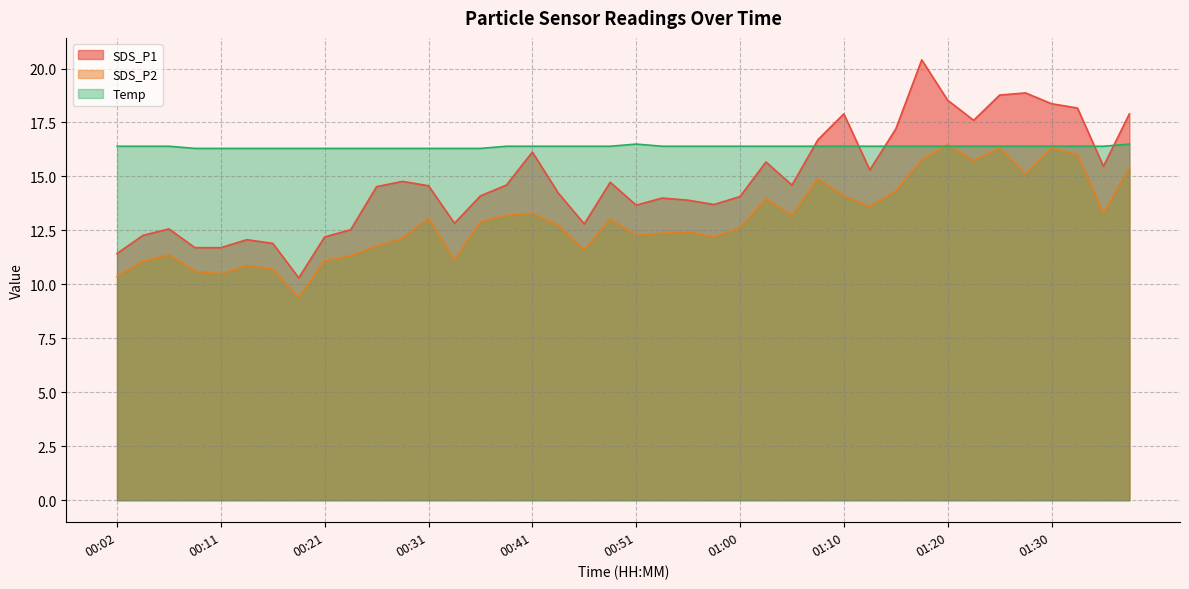

What is the difference between the SDS_P2 values at 00:21 and 00:29?

1.0